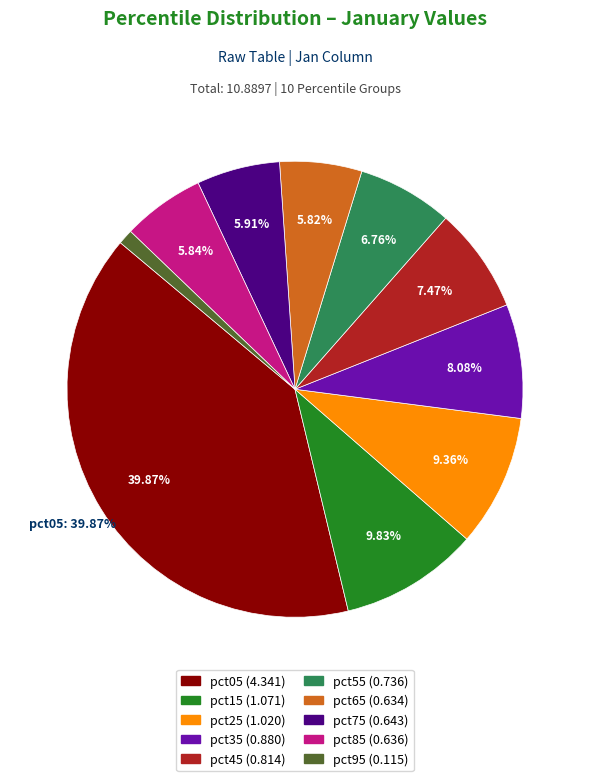

True or false: pct05 accounts for 53% of the total.

False